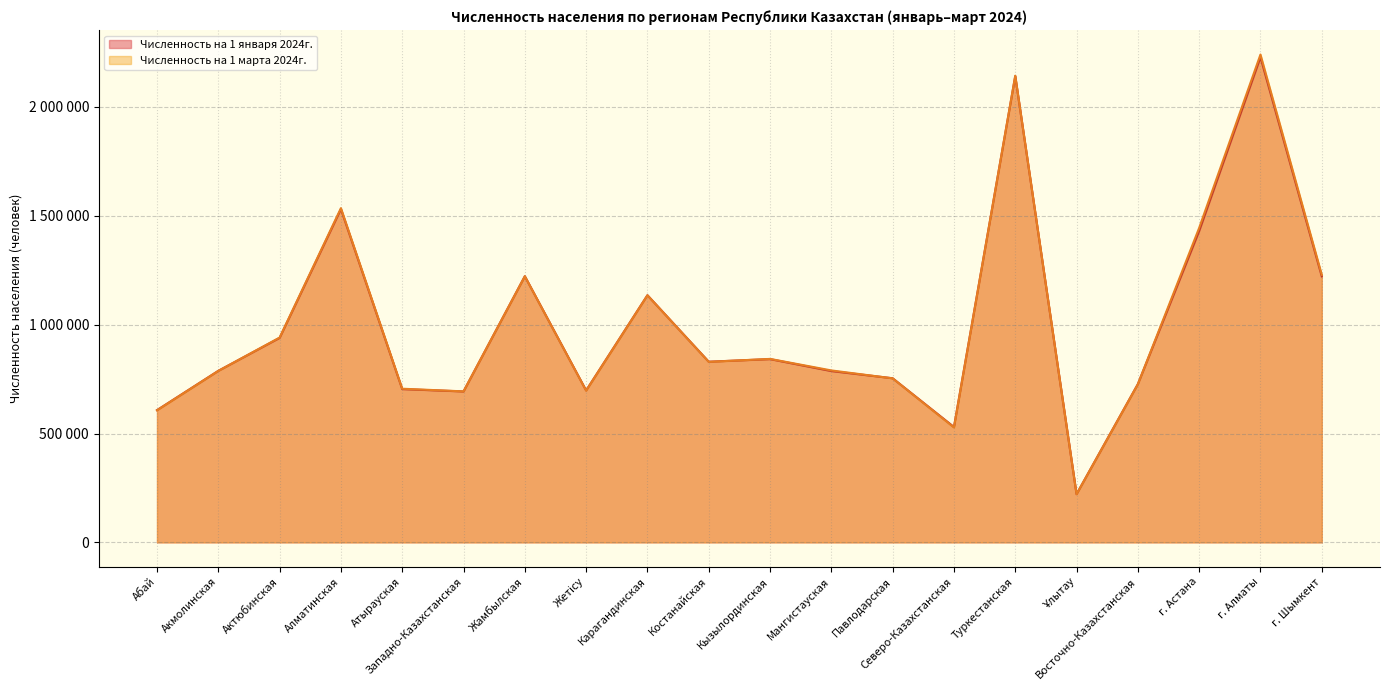

In Численность на 1 марта 2024г., how many points are higher than both neighbors (excluding endpoints)?

6